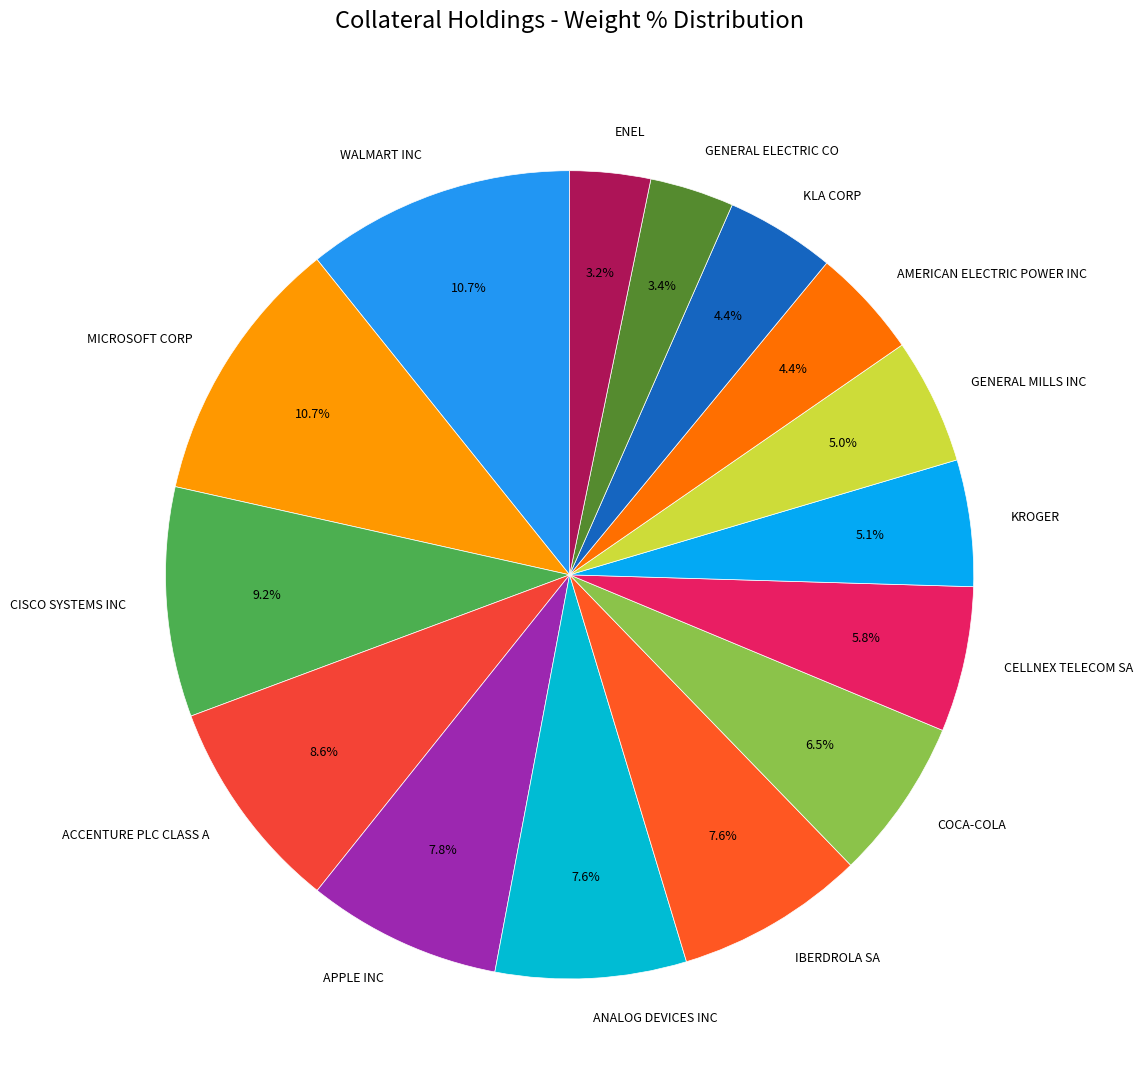

Count the number of slices in the pie.

15